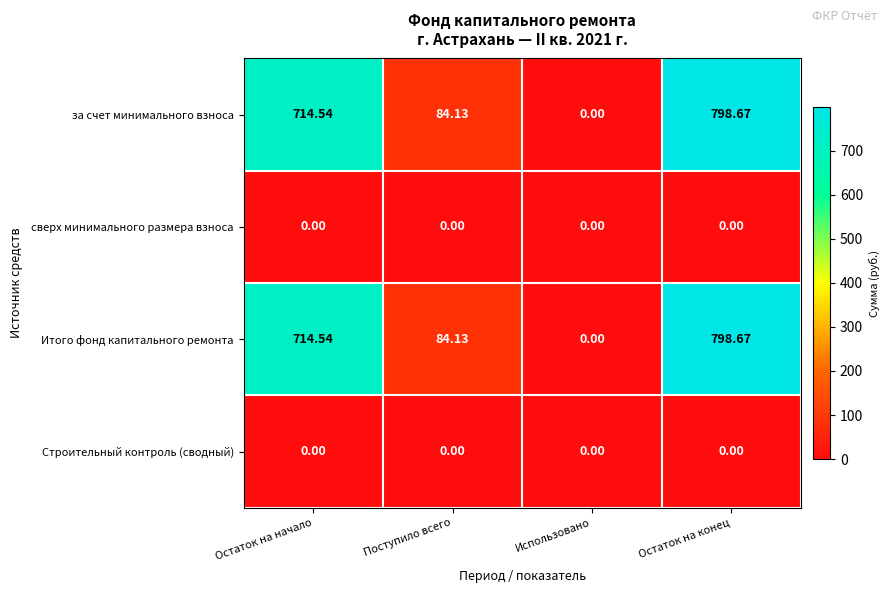

List the labels in order of за счет минимального взноса value, smallest first.

Использовано, Поступило всего, Остаток на начало, Остаток на конец